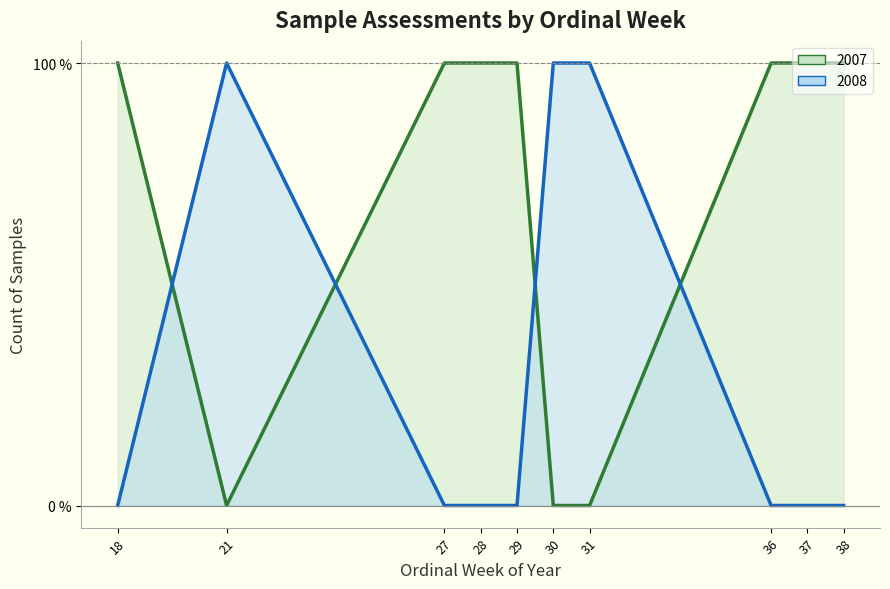

What is the difference between the highest and lowest values at 28?

1